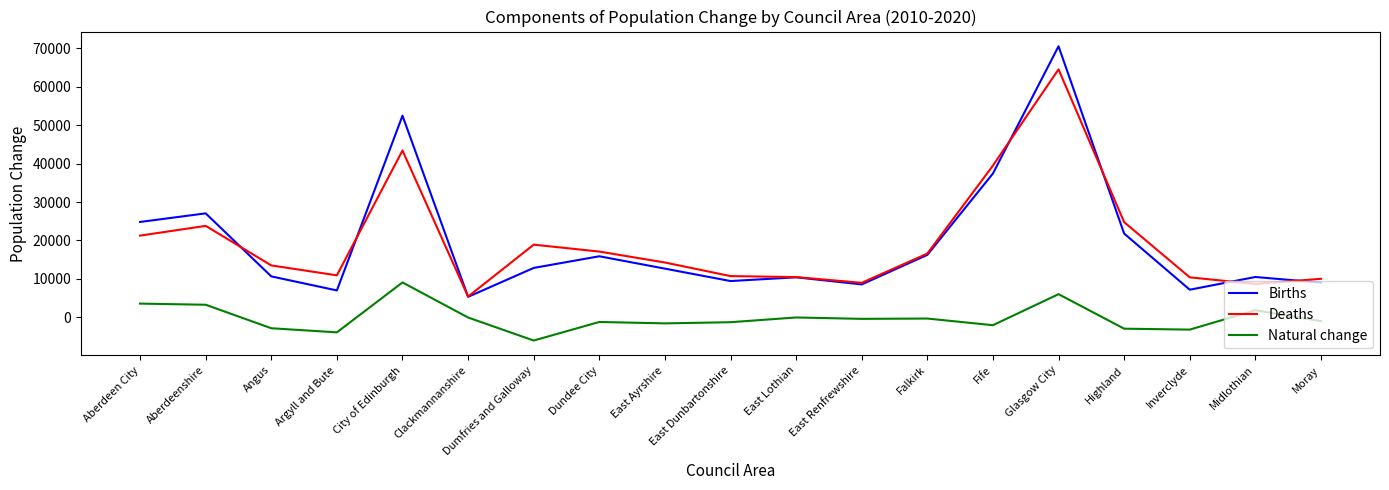

True or false: Natural change and Births intersect in this chart.

False